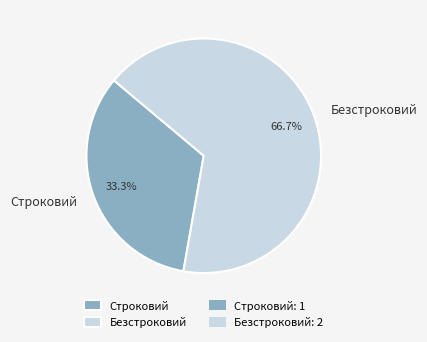

Which category has the biggest portion of the pie?

Безстроковий